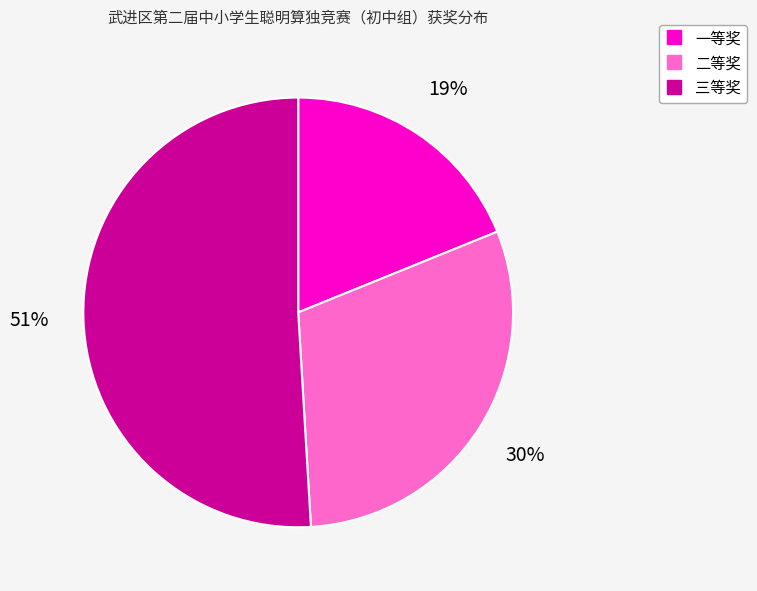

To the nearest percent, what is the average slice percentage?

33%